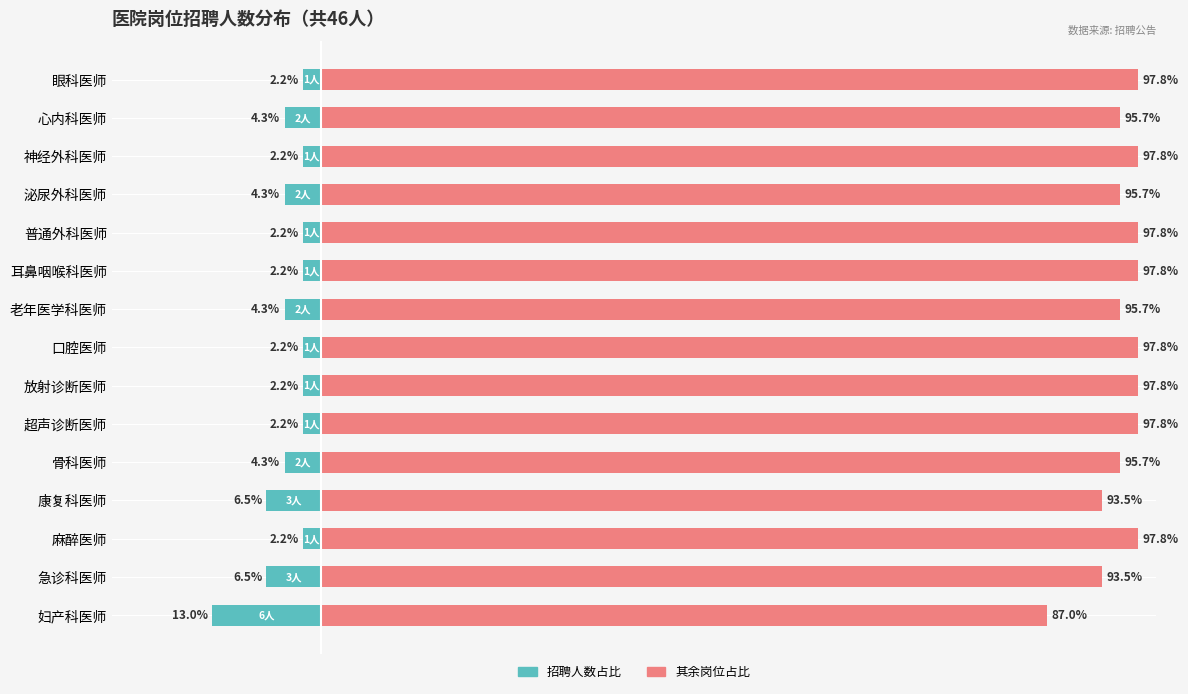

Between 康复科医师 and 口腔医师, which series saw the biggest shift?

招聘人数占比